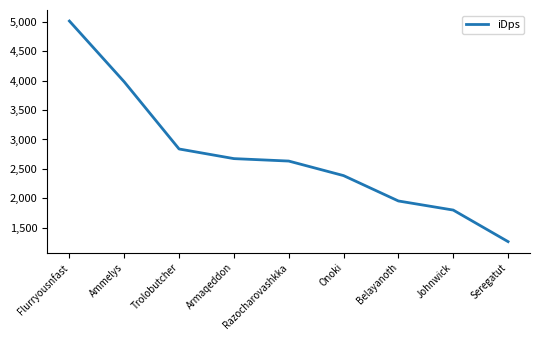

What is the sum of all values?

24550.4